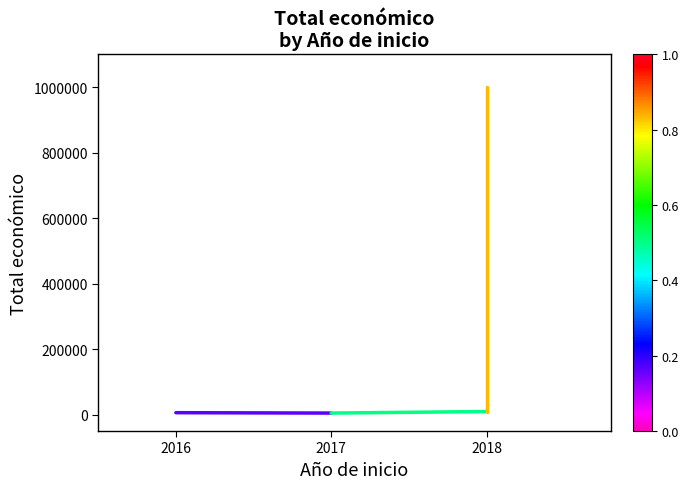

The Segment 1 series shows 9573 at 2018. True or false?

True